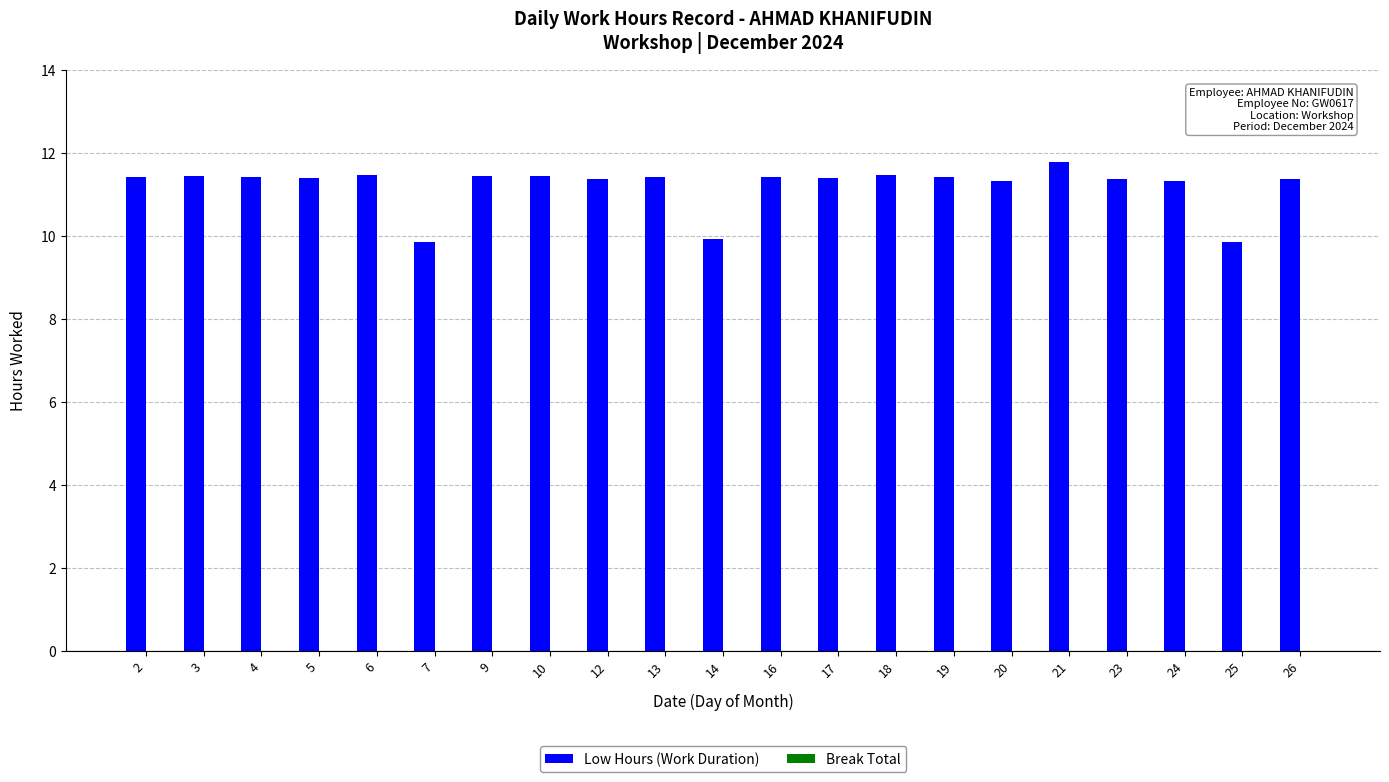

What is the ratio of the value at 17 to the value at 26?

1.0